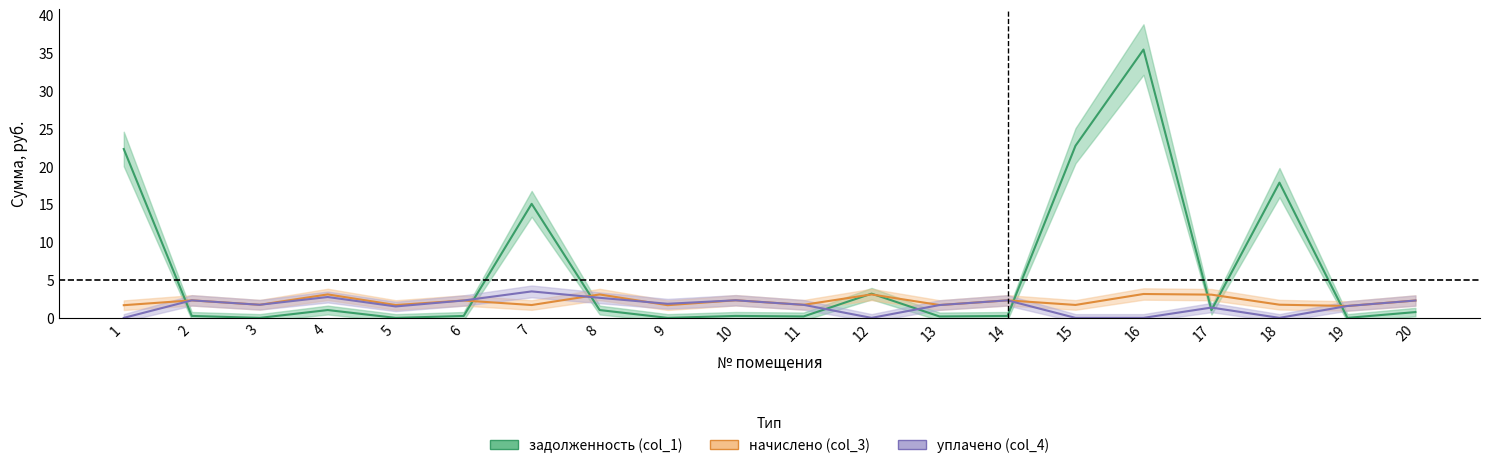

What is the sum of the начислено (col_3) values at 18 and 9?

3.4